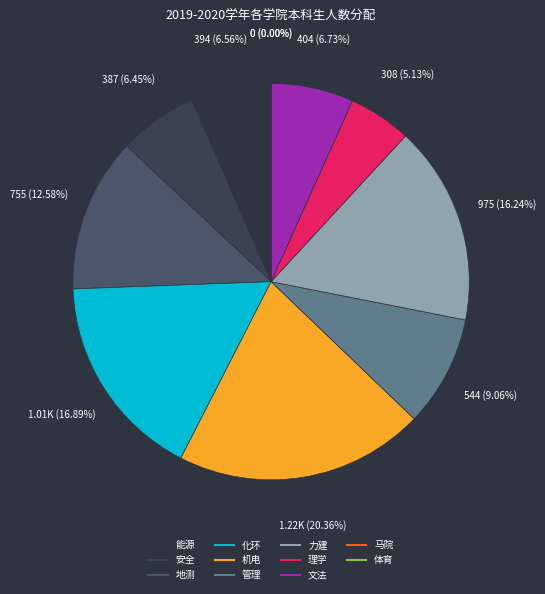

Is it true that 安全 is 1% of the pie?

False